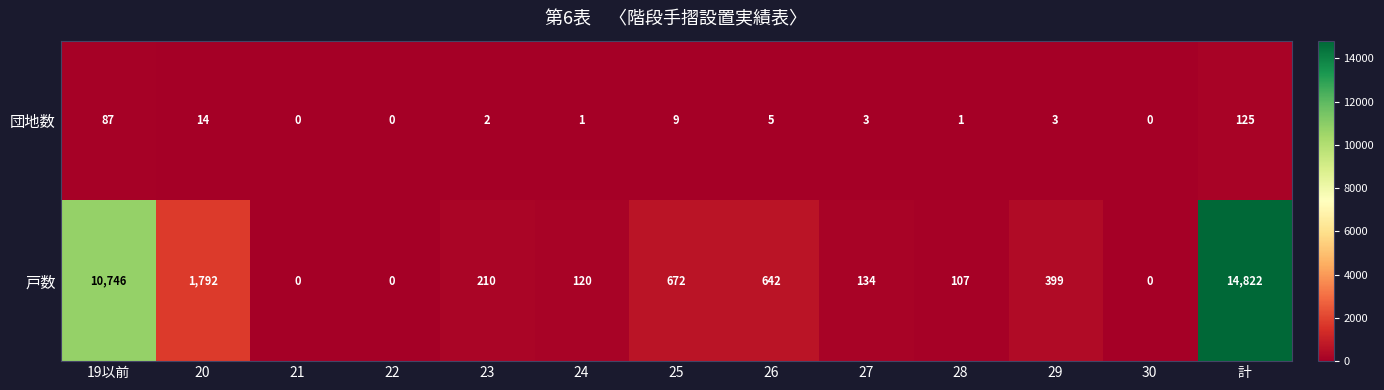

At which label is 団地数 closest to 62?

19以前